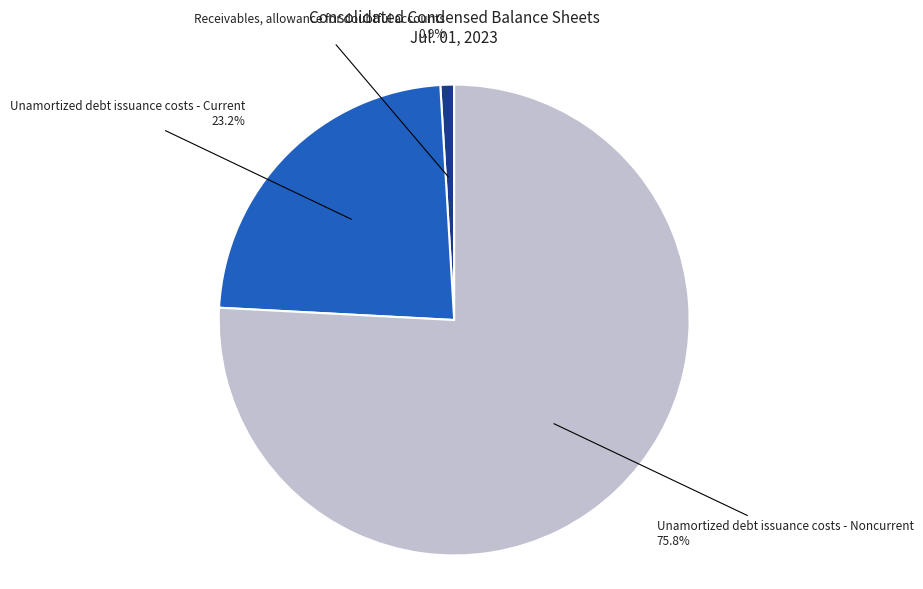

Does Unamortized debt issuance costs - Current represent more than half of the total?

No